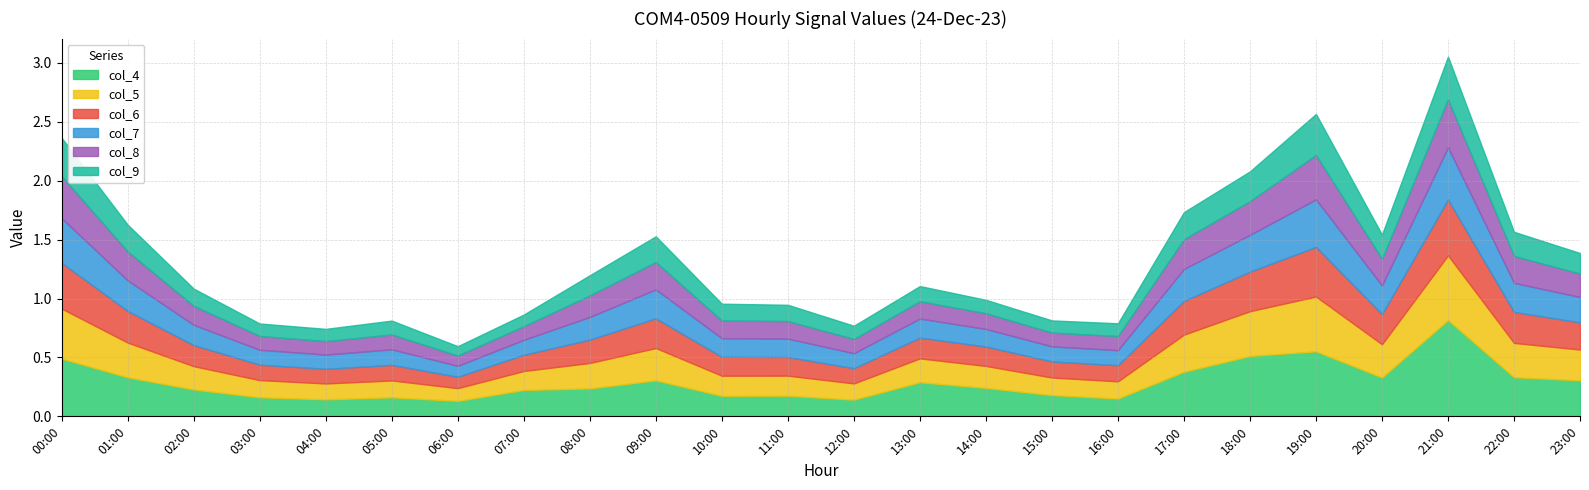

Reading left to right, transcribe all the data shown in this chart.

col_4: 0.5	0.3	0.2	0.2	0.1	0.2	0.1	0.2	0.2	0.3	0.2	0.2	0.1	0.3	0.2	0.2	0.2	0.4	0.5	0.6	0.3	0.8	0.3	0.3
col_5: 0.4	0.3	0.2	0.1	0.1	0.1	0.1	0.2	0.2	0.3	0.2	0.2	0.1	0.2	0.2	0.1	0.1	0.3	0.4	0.5	0.3	0.5	0.3	0.3
col_6: 0.4	0.3	0.2	0.1	0.1	0.1	0.1	0.1	0.2	0.3	0.2	0.2	0.1	0.2	0.2	0.1	0.1	0.3	0.3	0.4	0.3	0.5	0.3	0.2
col_7: 0.4	0.3	0.2	0.1	0.1	0.1	0.1	0.1	0.2	0.2	0.2	0.2	0.1	0.2	0.1	0.1	0.1	0.3	0.3	0.4	0.2	0.4	0.2	0.2
col_8: 0.4	0.2	0.2	0.1	0.1	0.1	0.1	0.1	0.2	0.2	0.2	0.1	0.1	0.1	0.1	0.1	0.1	0.3	0.3	0.4	0.2	0.4	0.2	0.2
col_9: 0.3	0.2	0.1	0.1	0.1	0.1	0.1	0.1	0.2	0.2	0.1	0.1	0.1	0.1	0.1	0.1	0.1	0.2	0.3	0.3	0.2	0.4	0.2	0.2